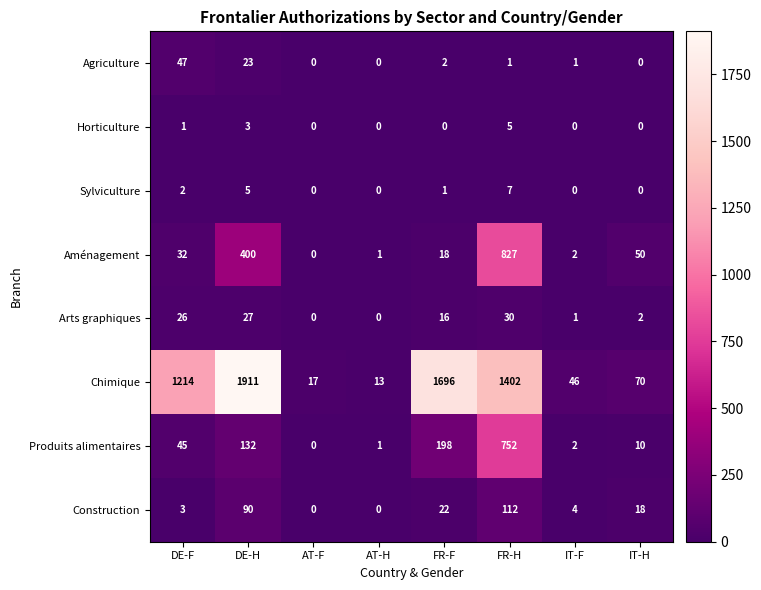

Rank the series by their maximum value, from lowest to highest.

Horticulture, Sylviculture, Arts graphiques, Agriculture, Construction, Produits alimentaires, Aménagement, Chimique